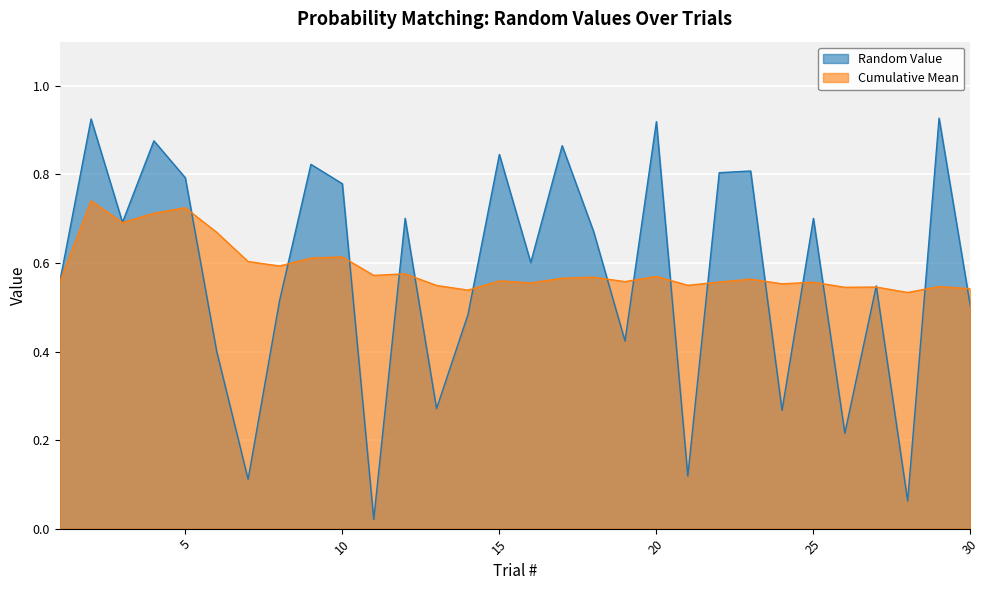

At which category does the chart reach its minimum across all series?

11